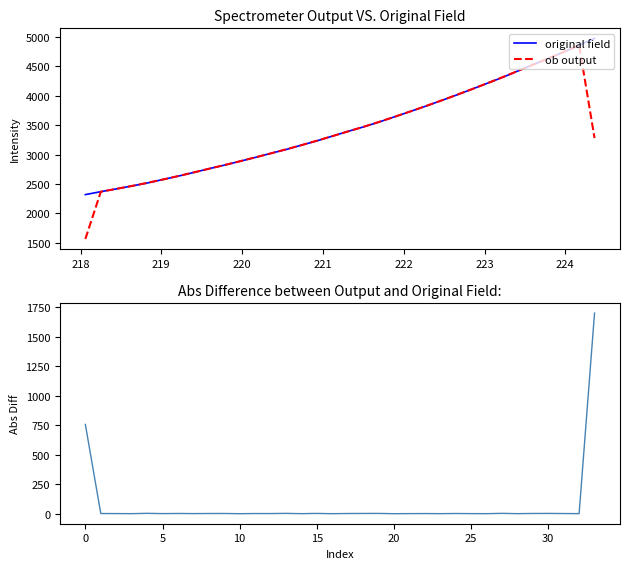

Does the chart display data point markers on the line(s)?

No